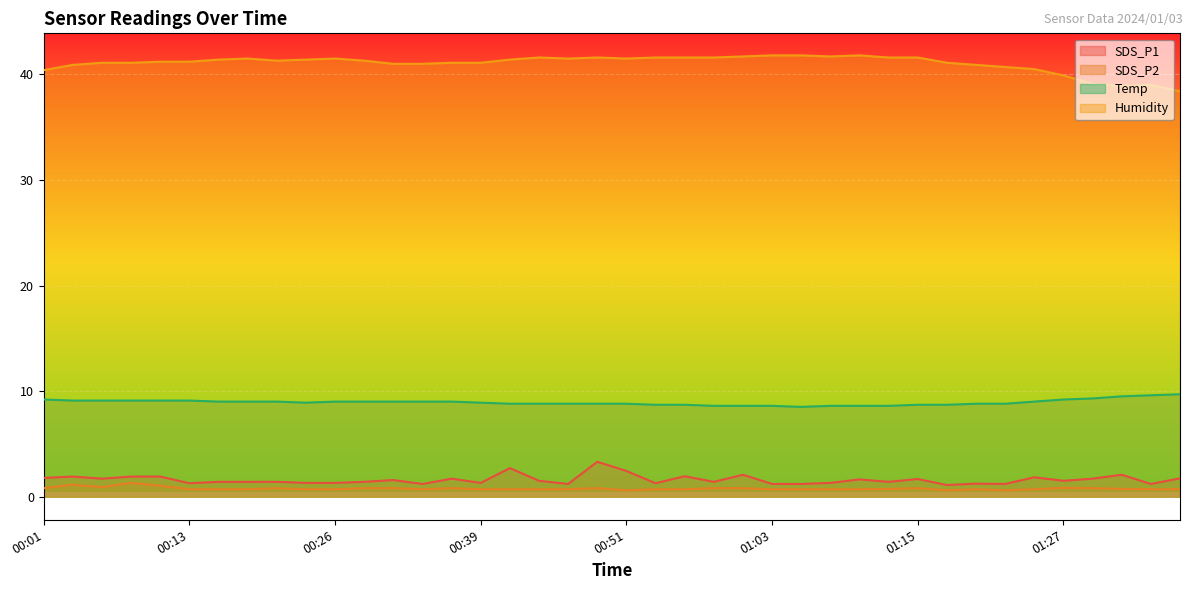

True or false: Temp has a value of 9.0 at 00:16.

True